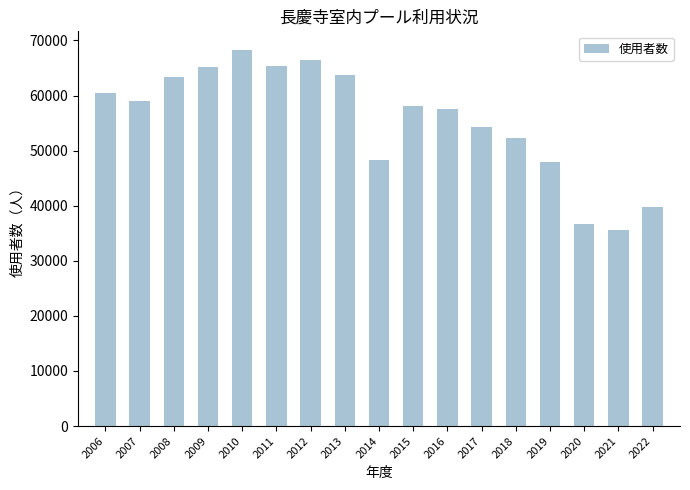

How many bars are there in total?

17